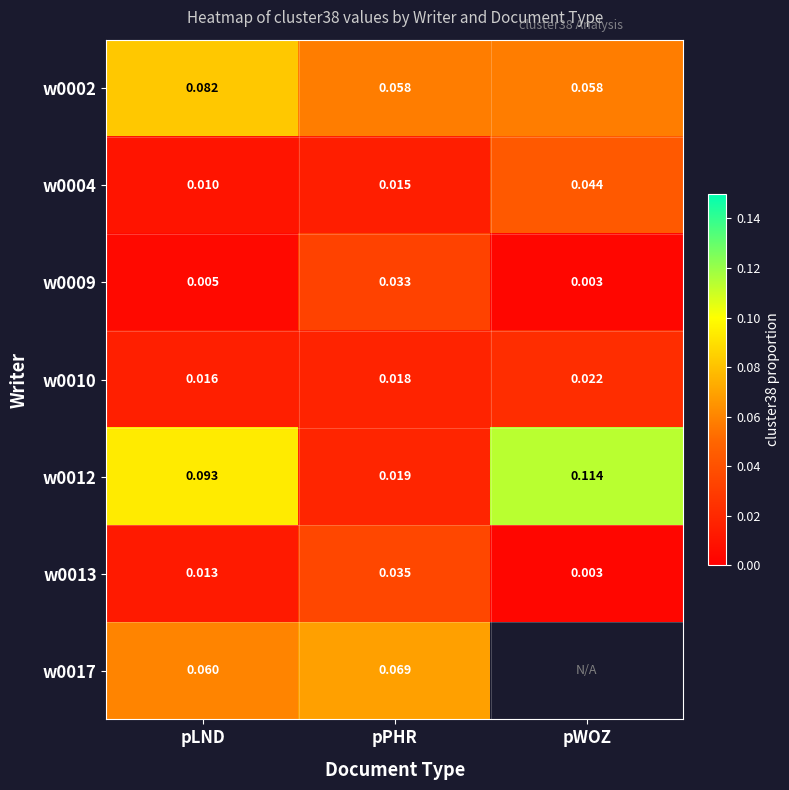

At pPHR, list the series in order from largest to smallest.

w0017, w0002, w0013, w0009, w0012, w0010, w0004